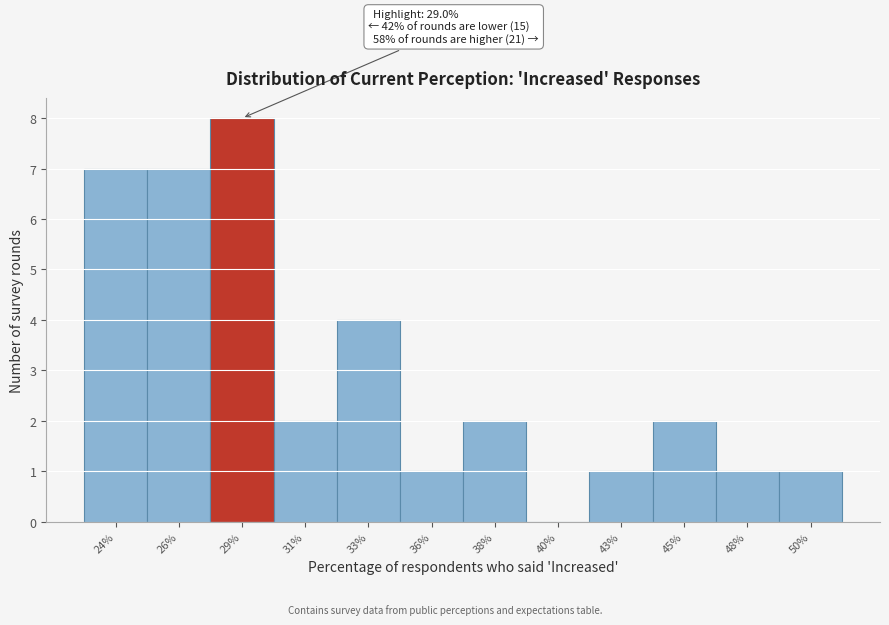

Reading left to right, list all the values displayed in this chart.

24%=7	26%=7	29%=8	31%=2	33%=4	36%=1	38%=2	40%=0	43%=1	45%=2	48%=1	50%=1